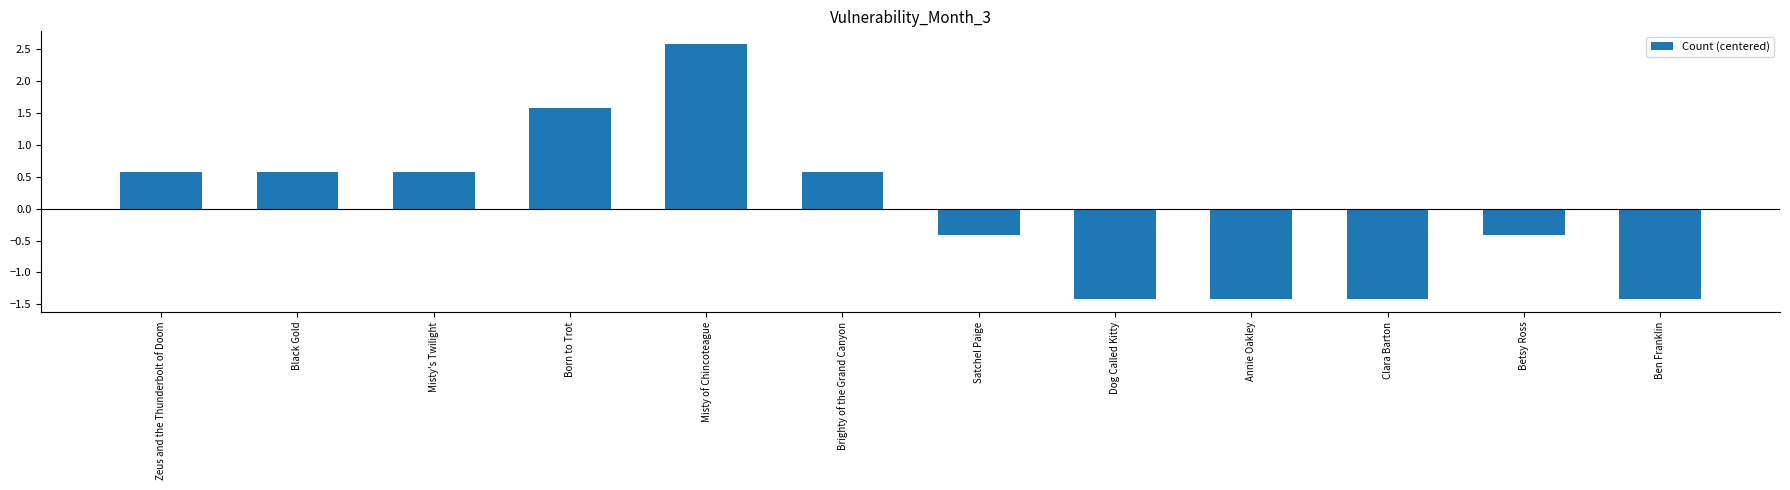

Count the values in the range -1 to 0.

2